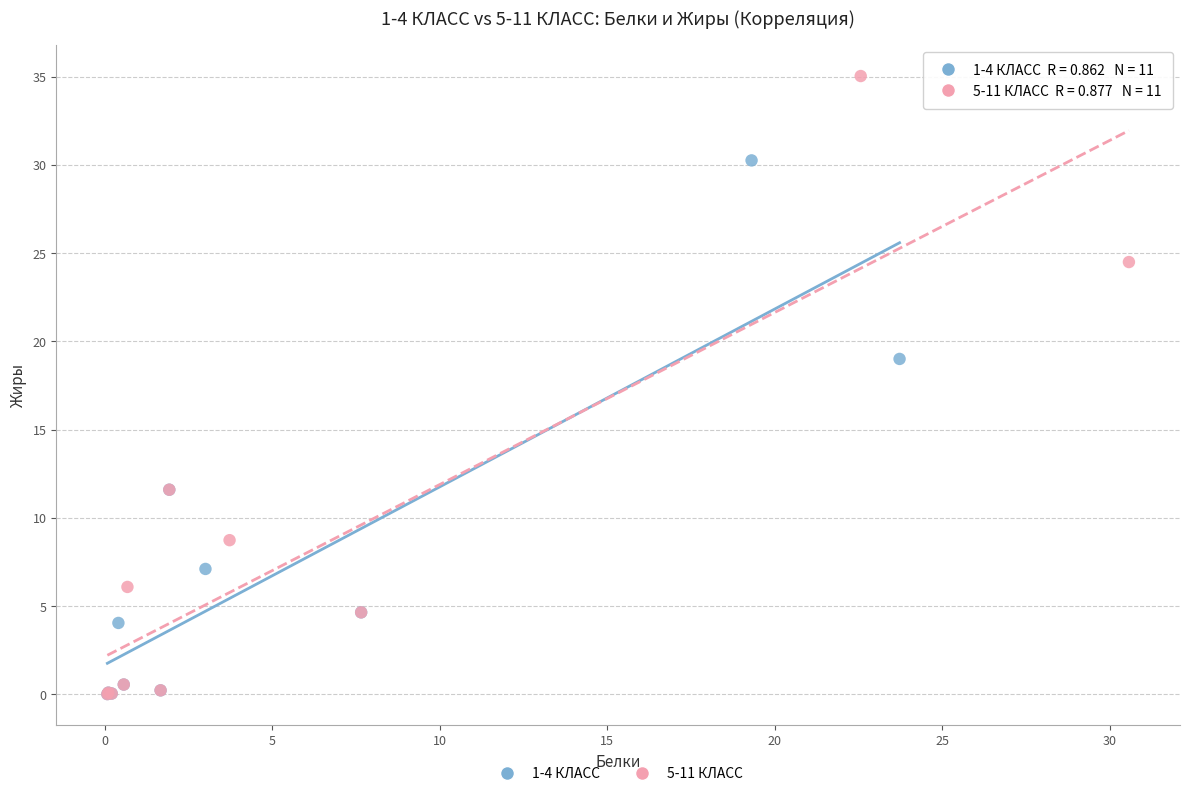

Which series reaches the maximum Y coordinate?

5-11 КЛАСС